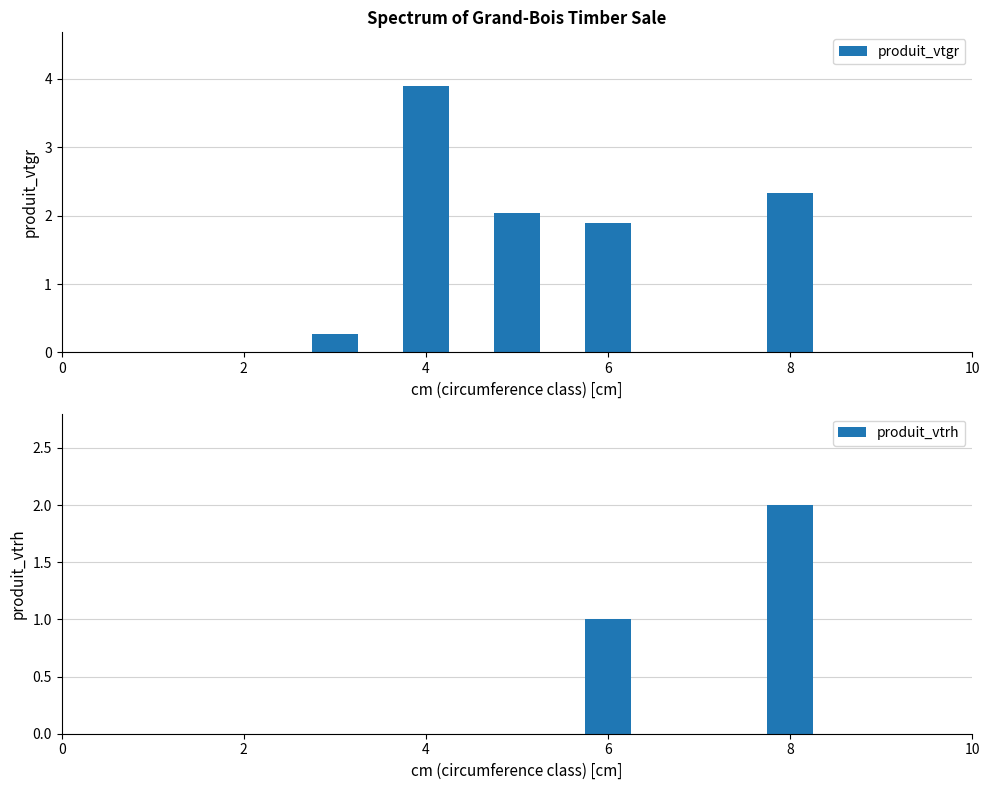

What are all the series names shown in the legend?

produit_vtgr, produit_vtrh